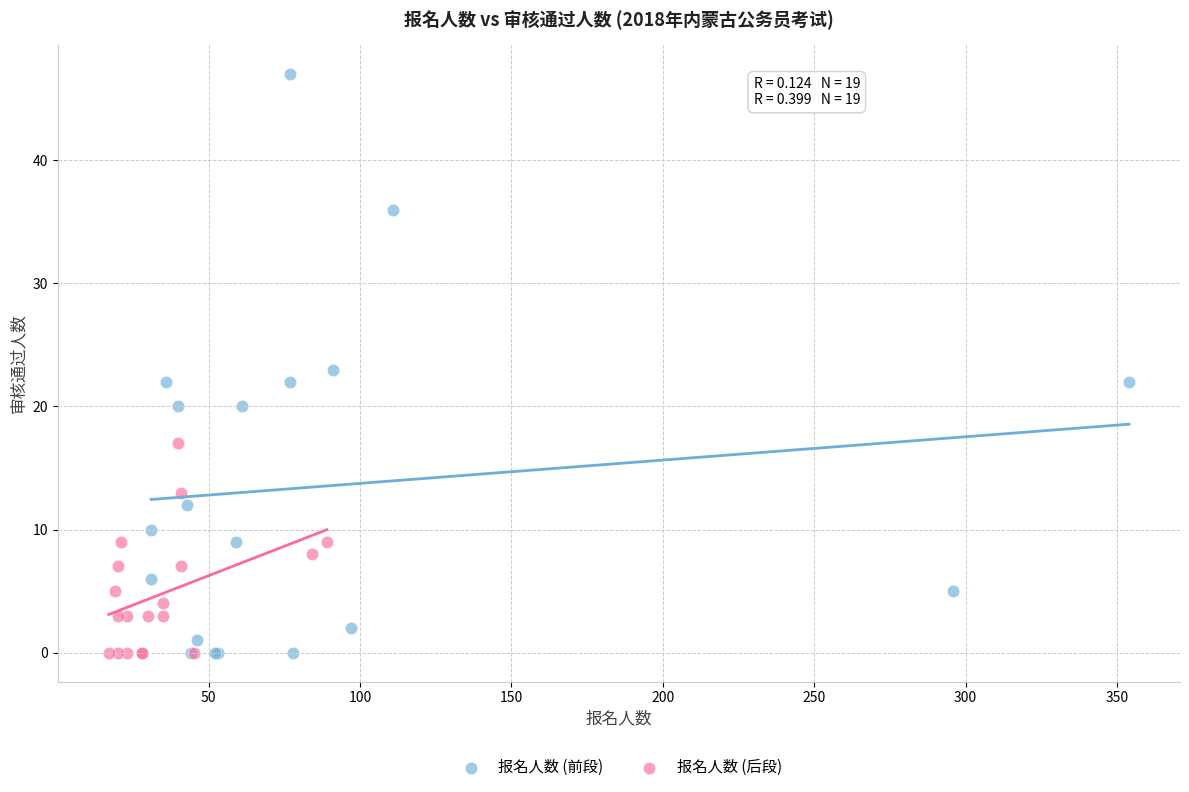

Which series has the largest Y range (max minus min)?

报名人数 (前段)